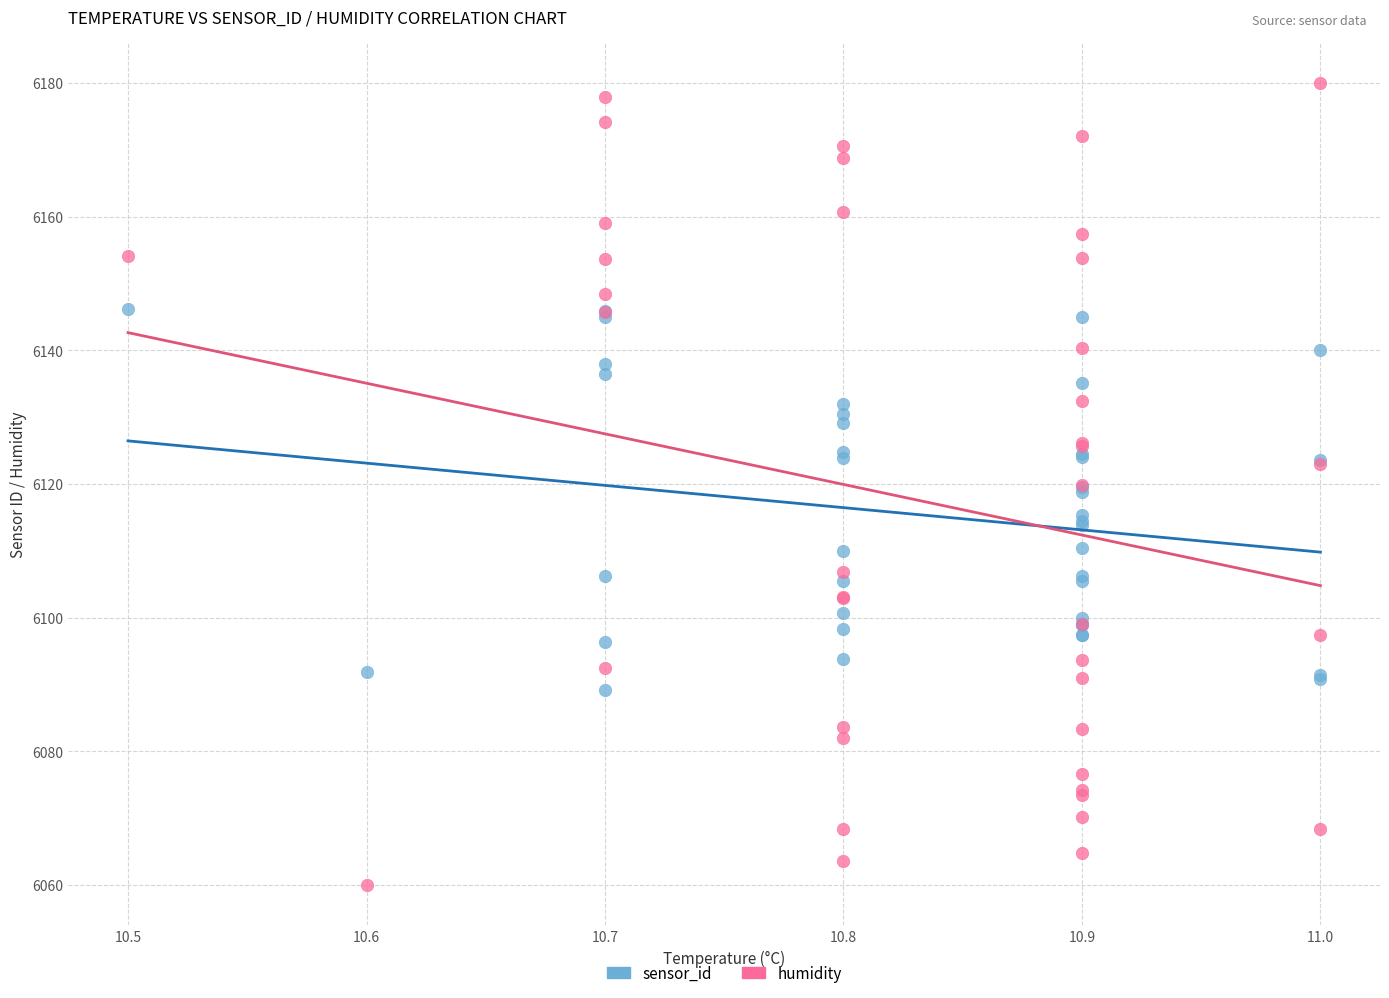

What is the X range (max minus min) for the scatter plot?

0.5